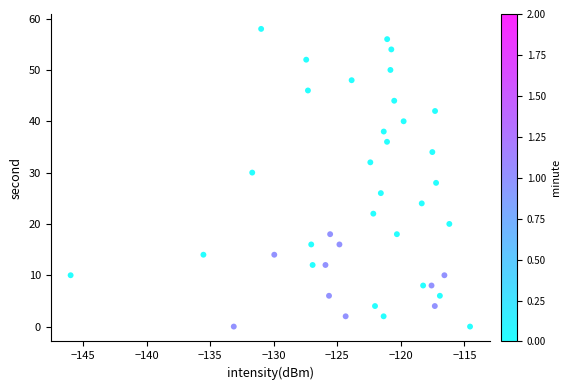

What is the range of Y values (max minus min)?

58